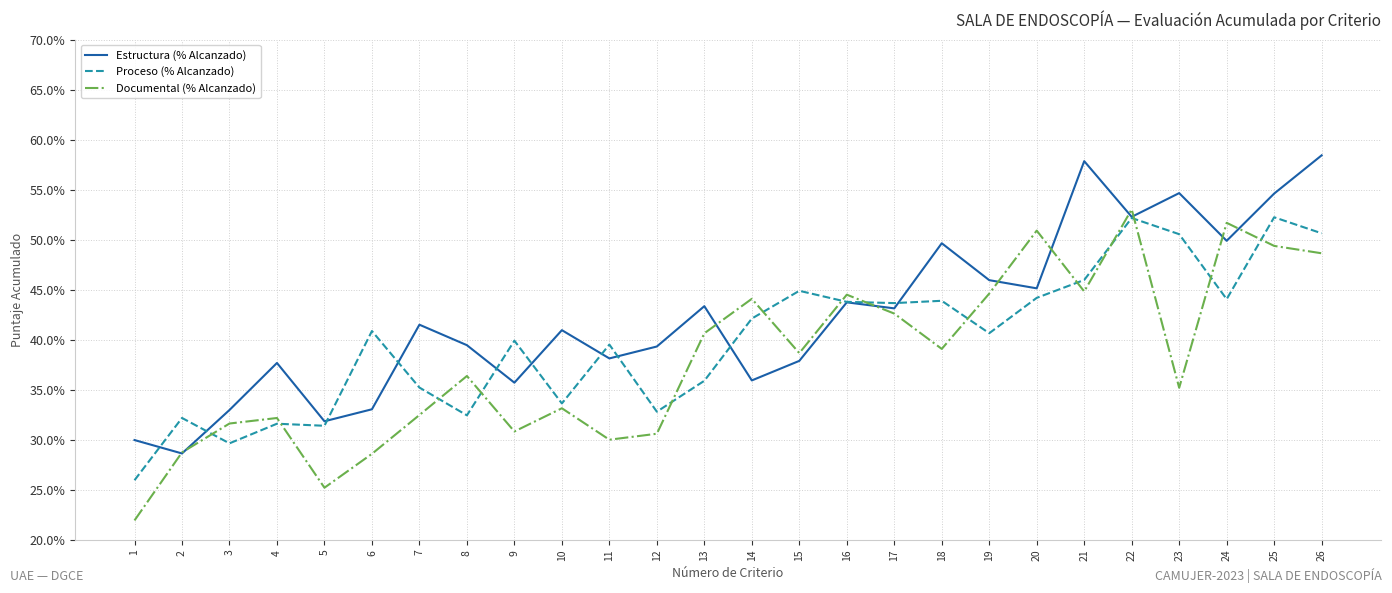

Rank the series at 7 from lowest to highest value.

Documental (% Alcanzado), Proceso (% Alcanzado), Estructura (% Alcanzado)